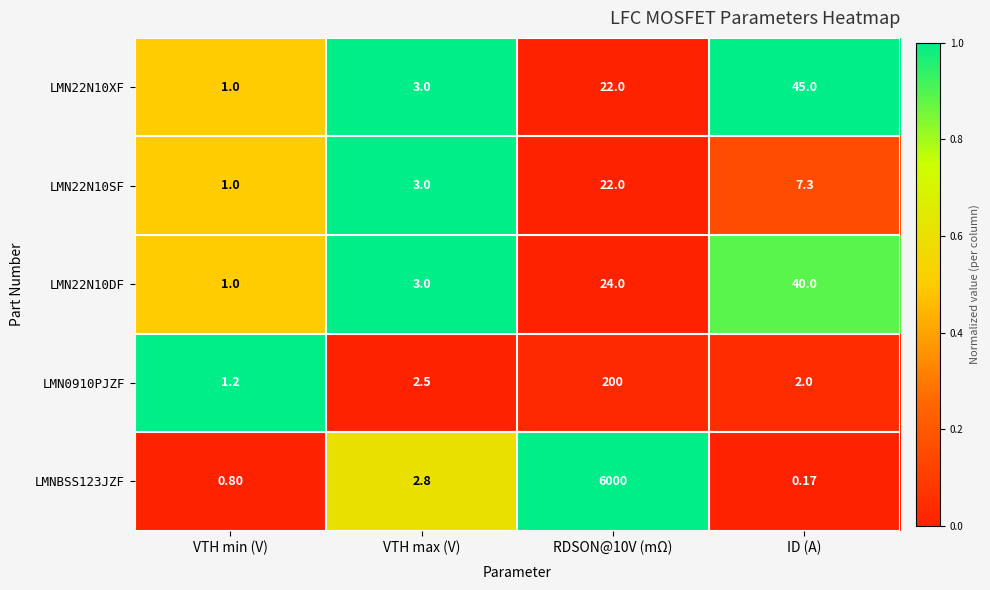

Is the value of LMN22N10SF at VTH max (V) greater than the value of LMN22N10XF at VTH min (V)?

Yes